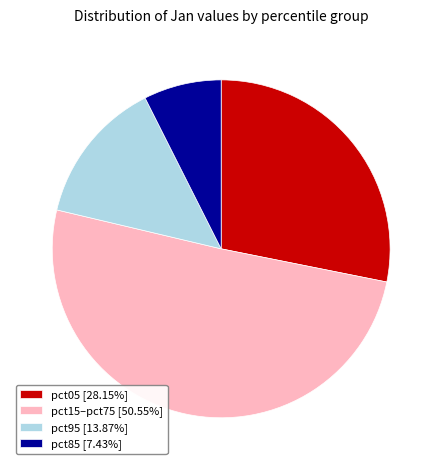

Count the number of slices in the pie.

4